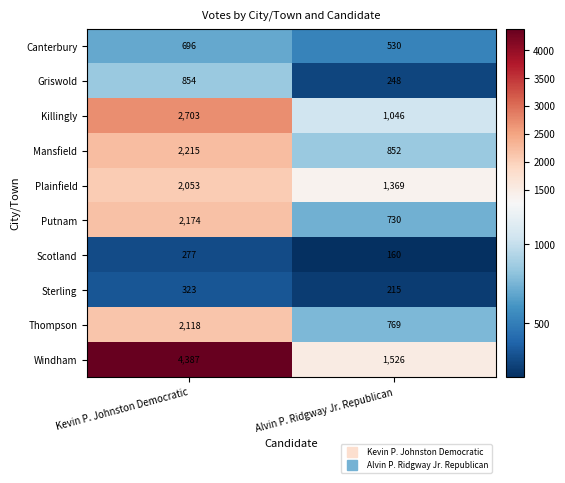

Is it true that Thompson equals 180 at Alvin P. Ridgway Jr. Republican?

False